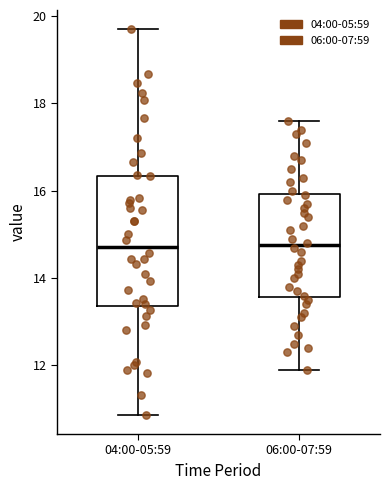

Where does the upper whisker of the box for 04:00-05:59 end on the y-axis? The values are not printed on the chart, so give them approximately, as read against the axis.

19.8